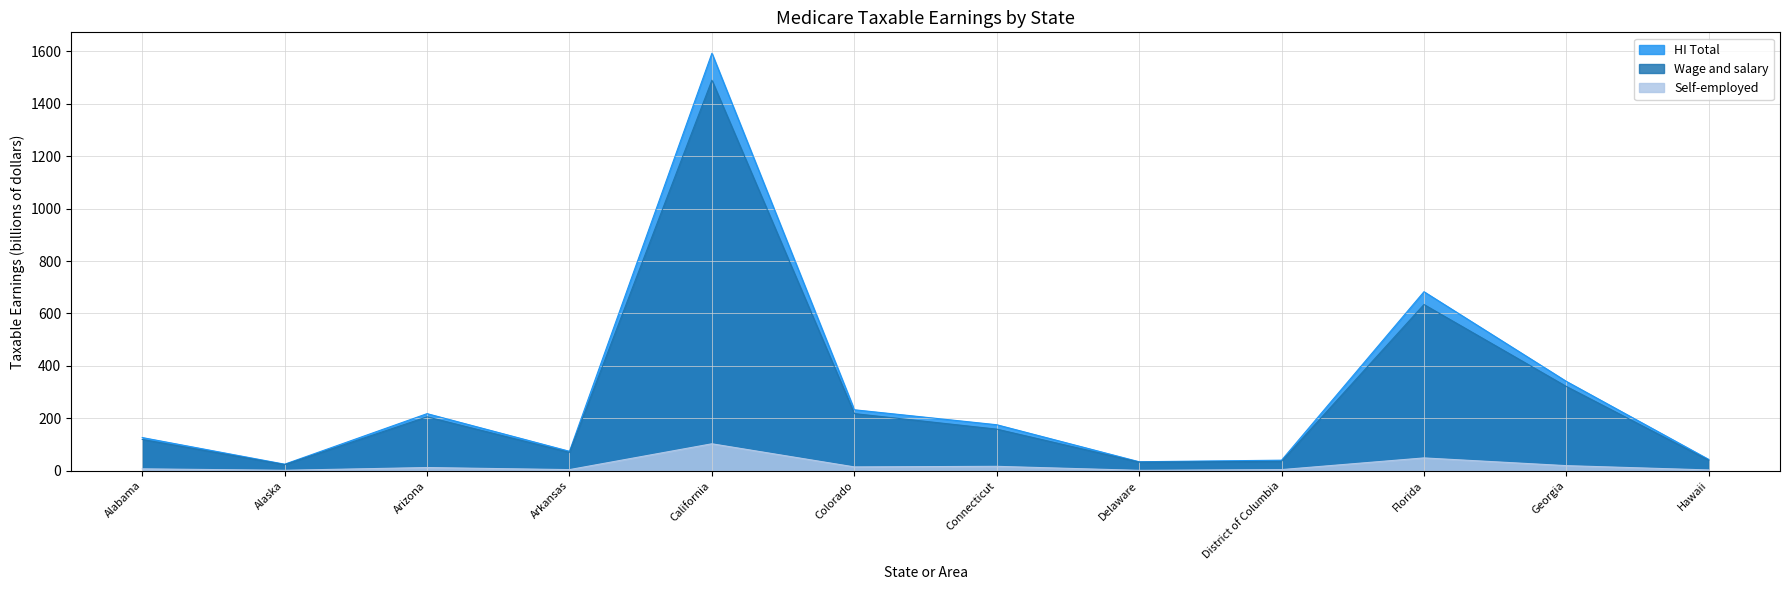

The value of HI Total at Georgia is 520.3. True or false?

False